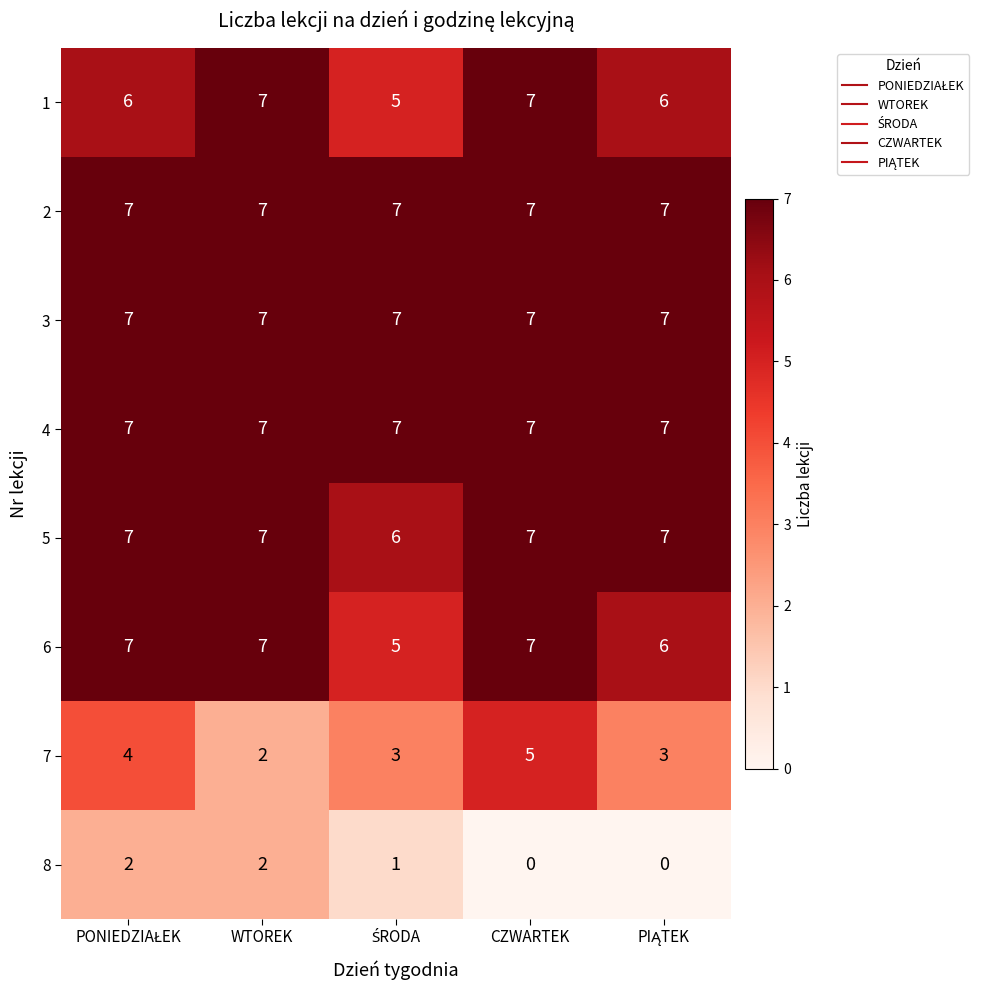

What is the maximum value shown in the chart?

7